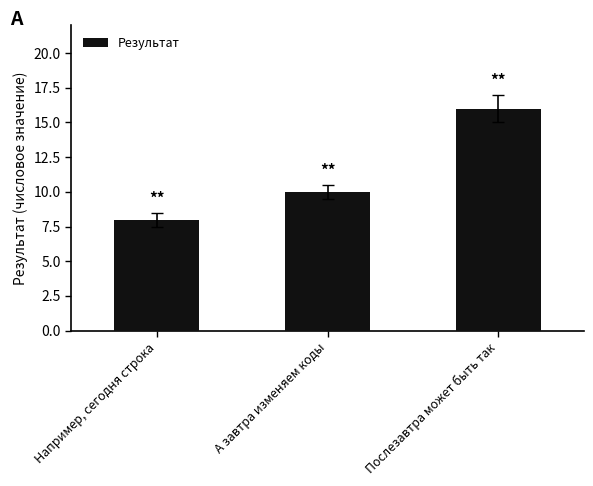

Rank the categories by value from lowest to highest.

Например, сегодня строка, А завтра изменяем коды, Послезавтра может быть так